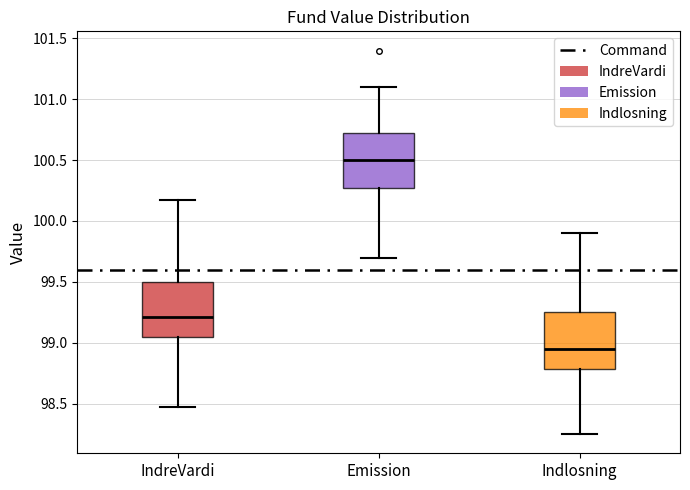

Which box has the lowest median line?

Indlosning